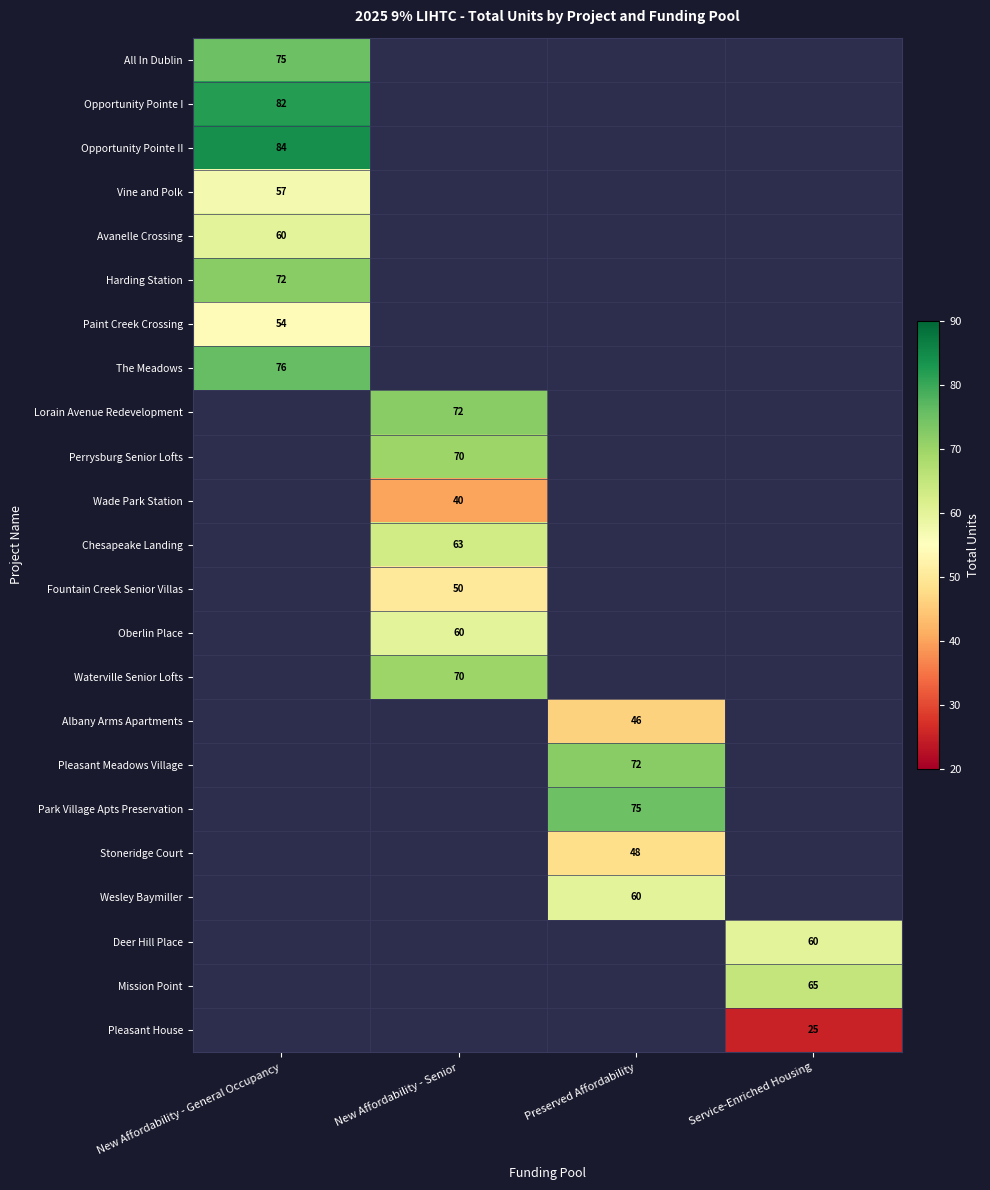

The Wade Park Station series shows 40 at New Affordability - Senior. True or false?

True